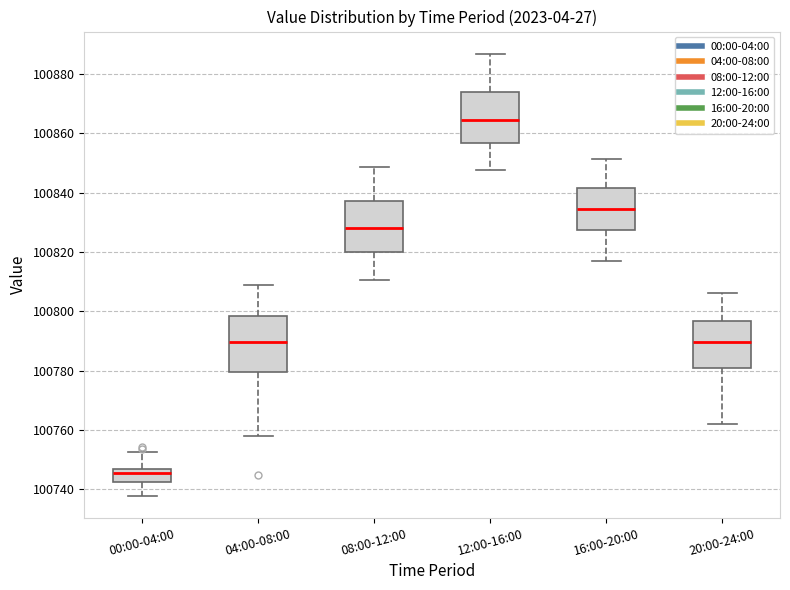

Reading left to right, transcribe this box plot: for each box, give where its median line is, the range the box spans, and where its two whiskers end, as read against the y-axis. The values are not printed on the chart, so give them approximately, as read against the axis.

00:00-04:00: median 100746 (just below the box's upper edge), box 100742 to 100746, whiskers 100738 to 100752
04:00-08:00: median 100790, box 100780 to 100798, whiskers 100758 to 100808
08:00-12:00: median 100828, box 100820 to 100838, whiskers 100810 to 100848
12:00-16:00: median 100864, box 100856 to 100874, whiskers 100848 to 100886
16:00-20:00: median 100834, box 100828 to 100842, whiskers 100816 to 100852
20:00-24:00: median 100790, box 100780 to 100796, whiskers 100762 to 100806